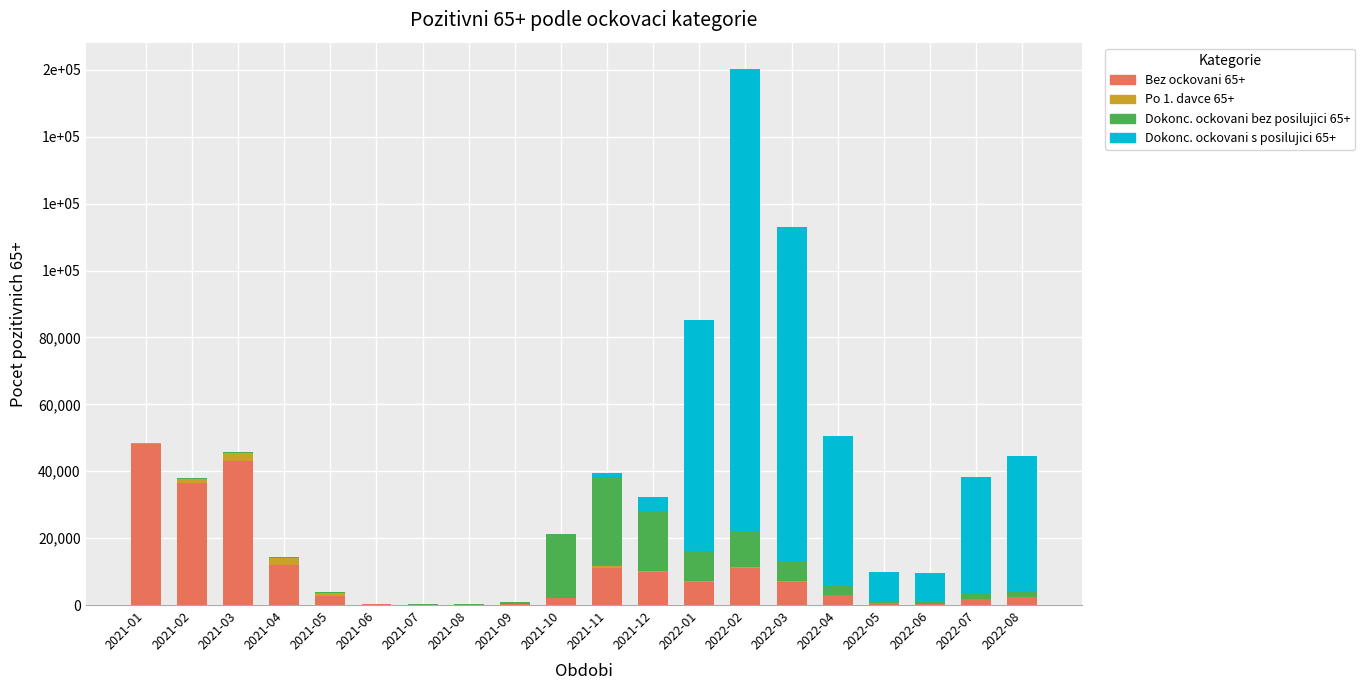

What are all the series names shown in the legend?

Bez ockovani 65+, Po 1. davce 65+, Dokonc. ockovani bez posilujici 65+, Dokonc. ockovani s posilujici 65+